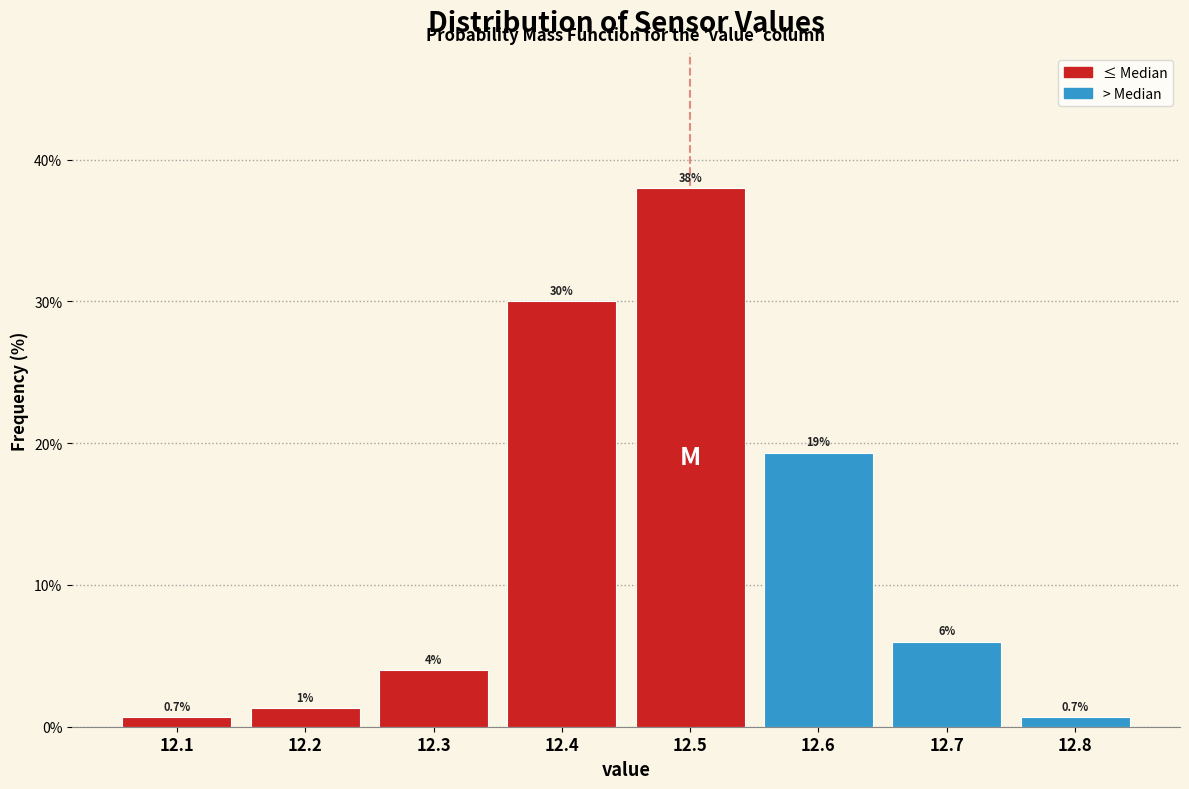

Which range on the x-axis has the tallest bar?

12.45 to 12.55